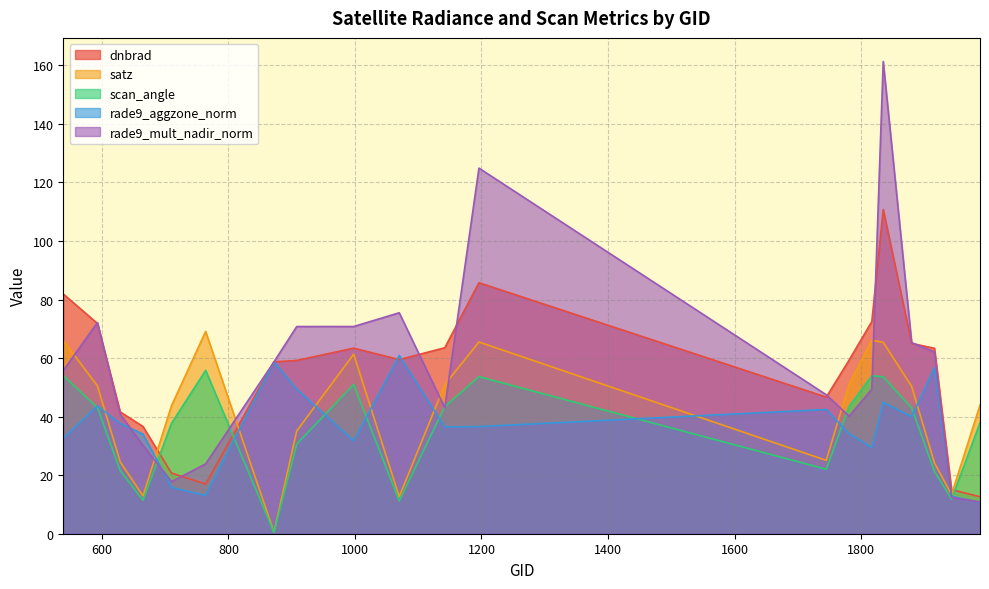

Is the value of rade9_aggzone_norm at 1142 greater than the value of satz at 1943?

Yes